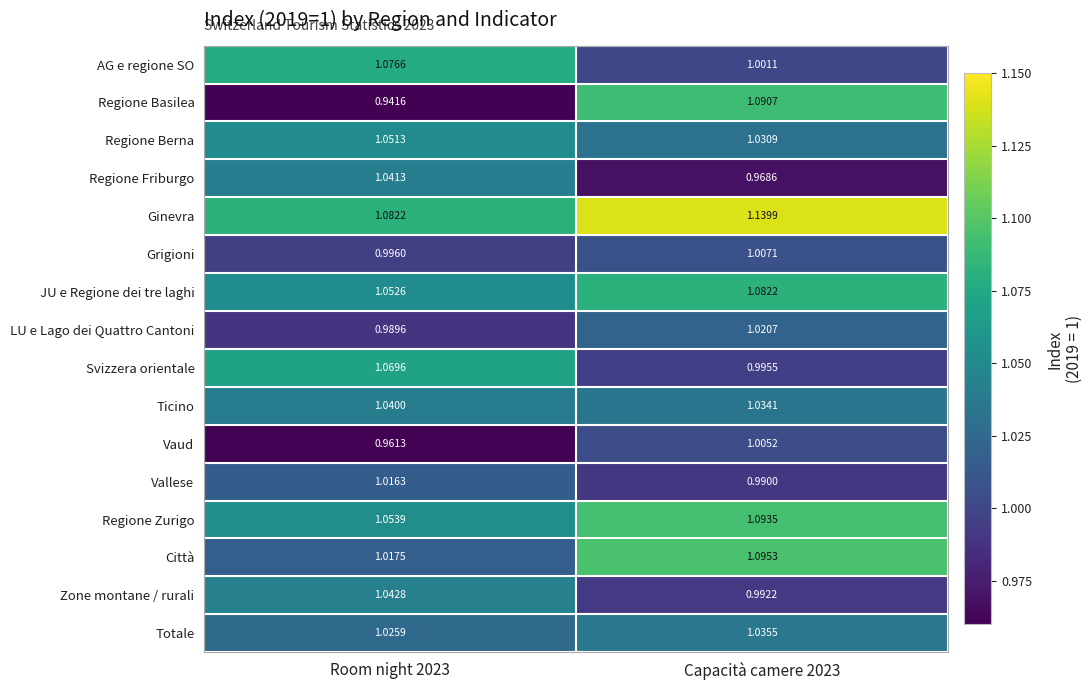

Rank the series by their maximum value, from highest to lowest.

Ginevra, Città, Regione Zurigo, Regione Basilea, JU e Regione dei tre laghi, AG e regione SO, Svizzera orientale, Regione Berna, Zone montane / rurali, Regione Friburgo, Ticino, Totale, LU e Lago dei Quattro Cantoni, Vallese, Grigioni, Vaud